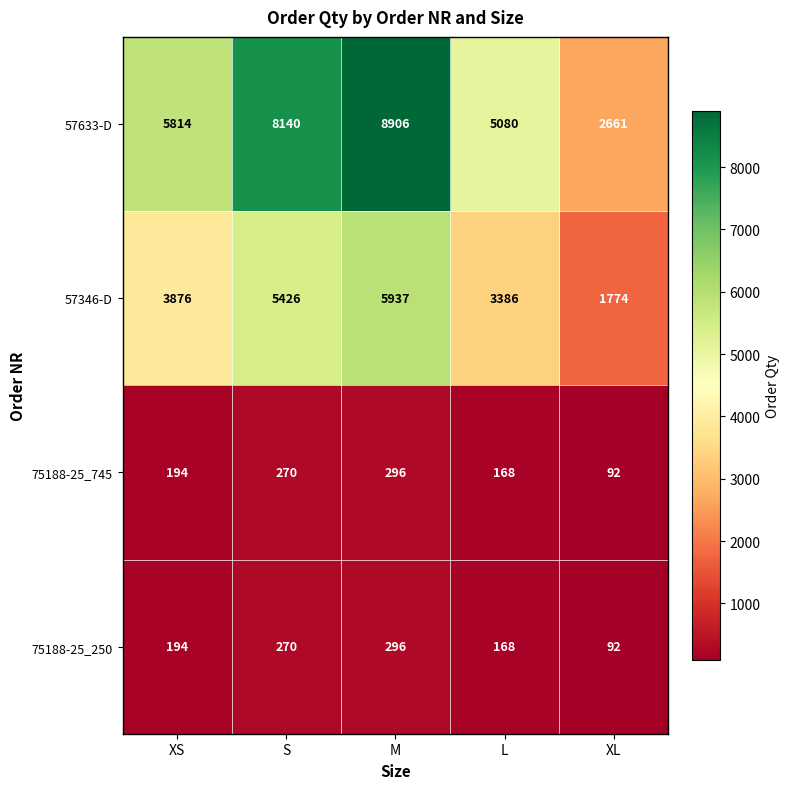

At which label is 57633-D closest to 5783?

XS